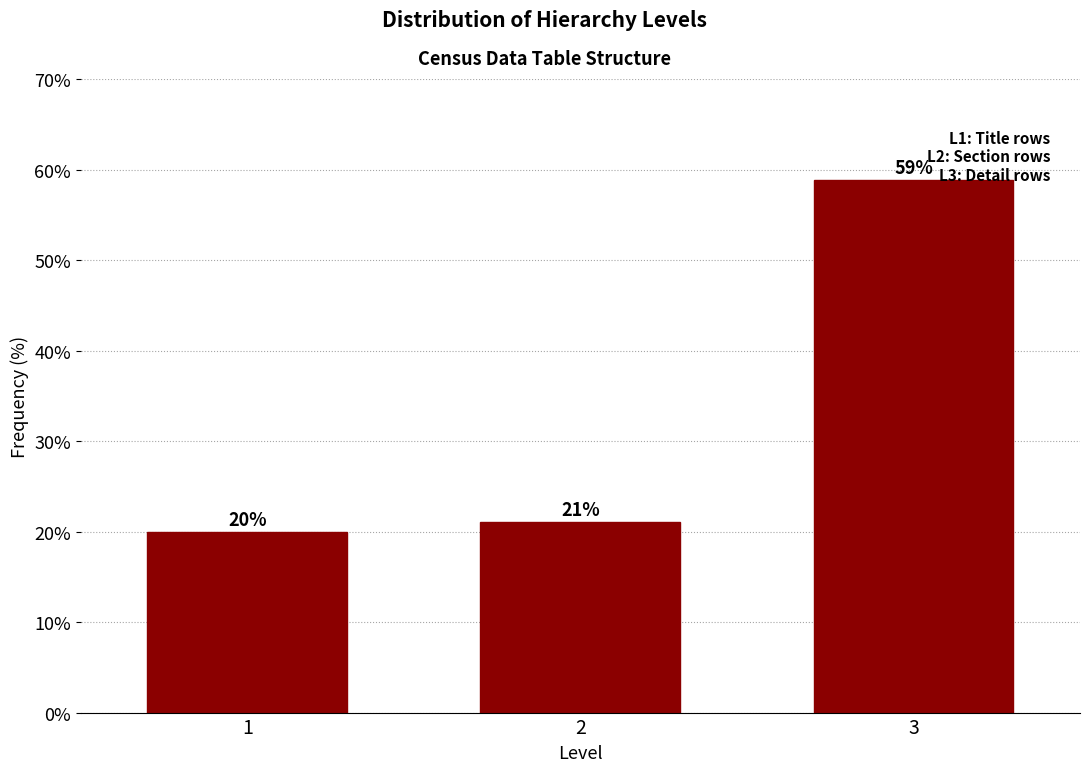

Which category has the highest value across all series?

3